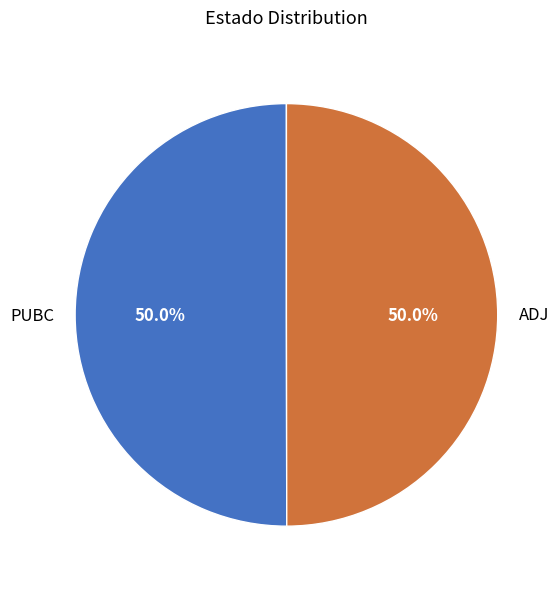

Is it true that ADJ is 50% of the pie?

True